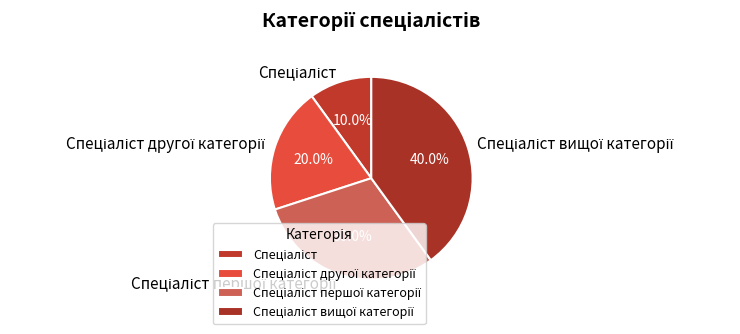

Is there a majority slice in this chart?

No